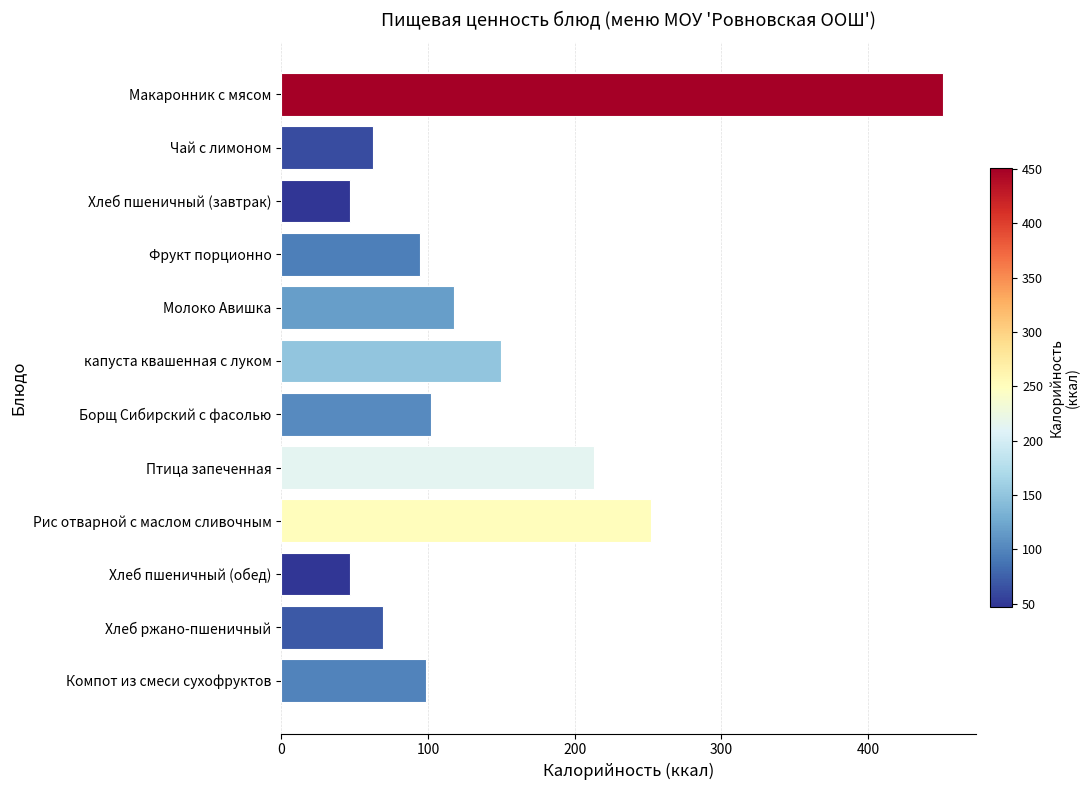

What is the change in value from Фрукт порционно to Хлеб пшеничный (обед)?

-47.6